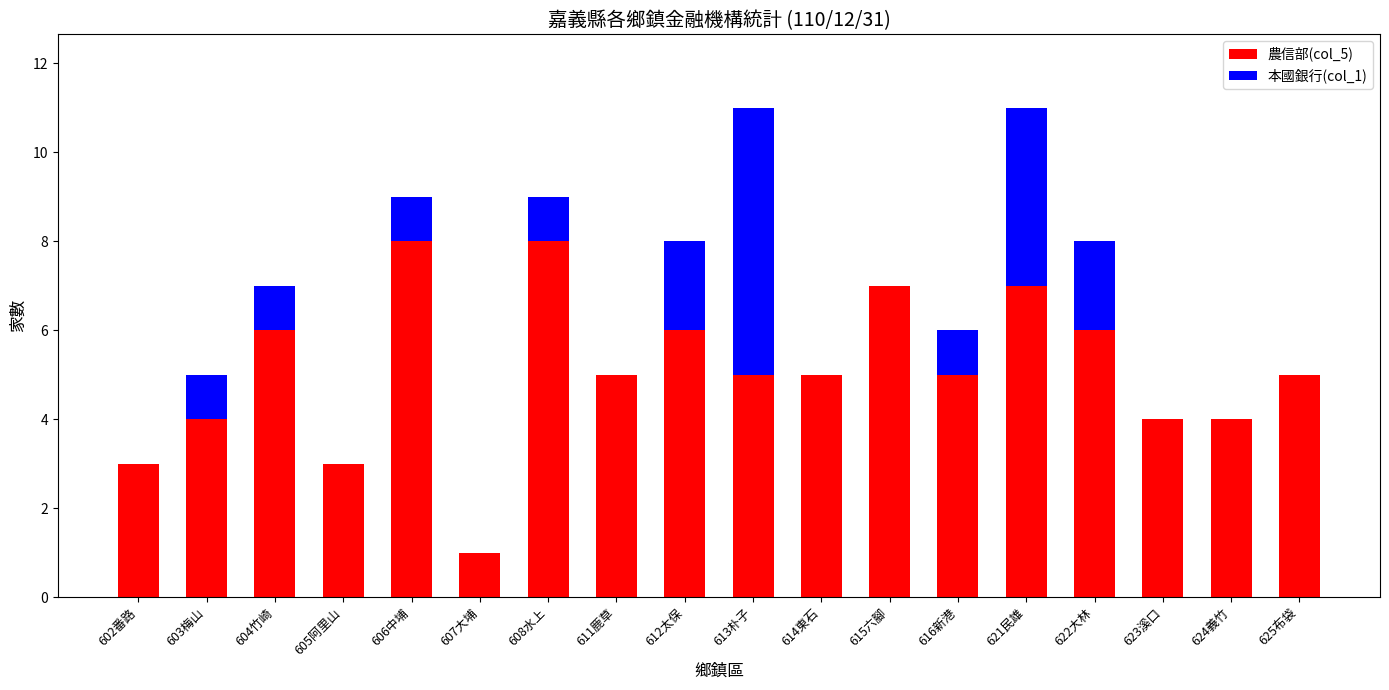

Is it true that 農信部(col_5) equals 5 at 625布袋?

True